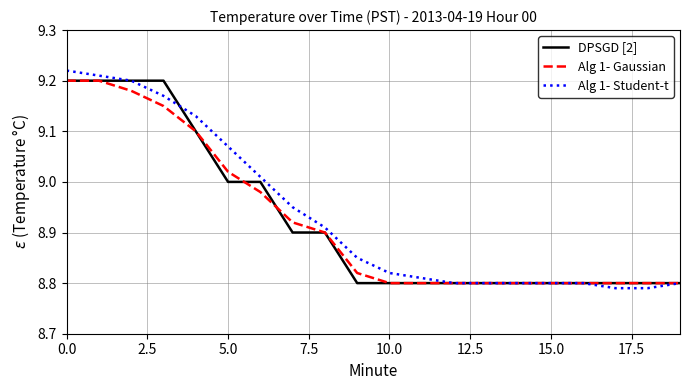

Which series has the largest range (max minus min)?

Alg 1- Student-t